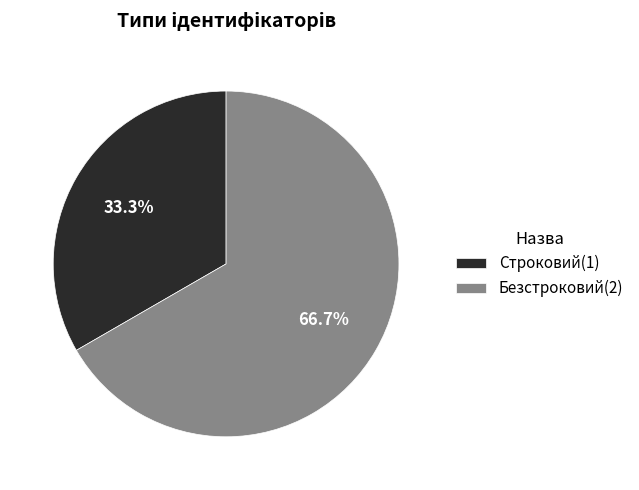

To the nearest percent, what percentage of the pie is Строковий?

33%